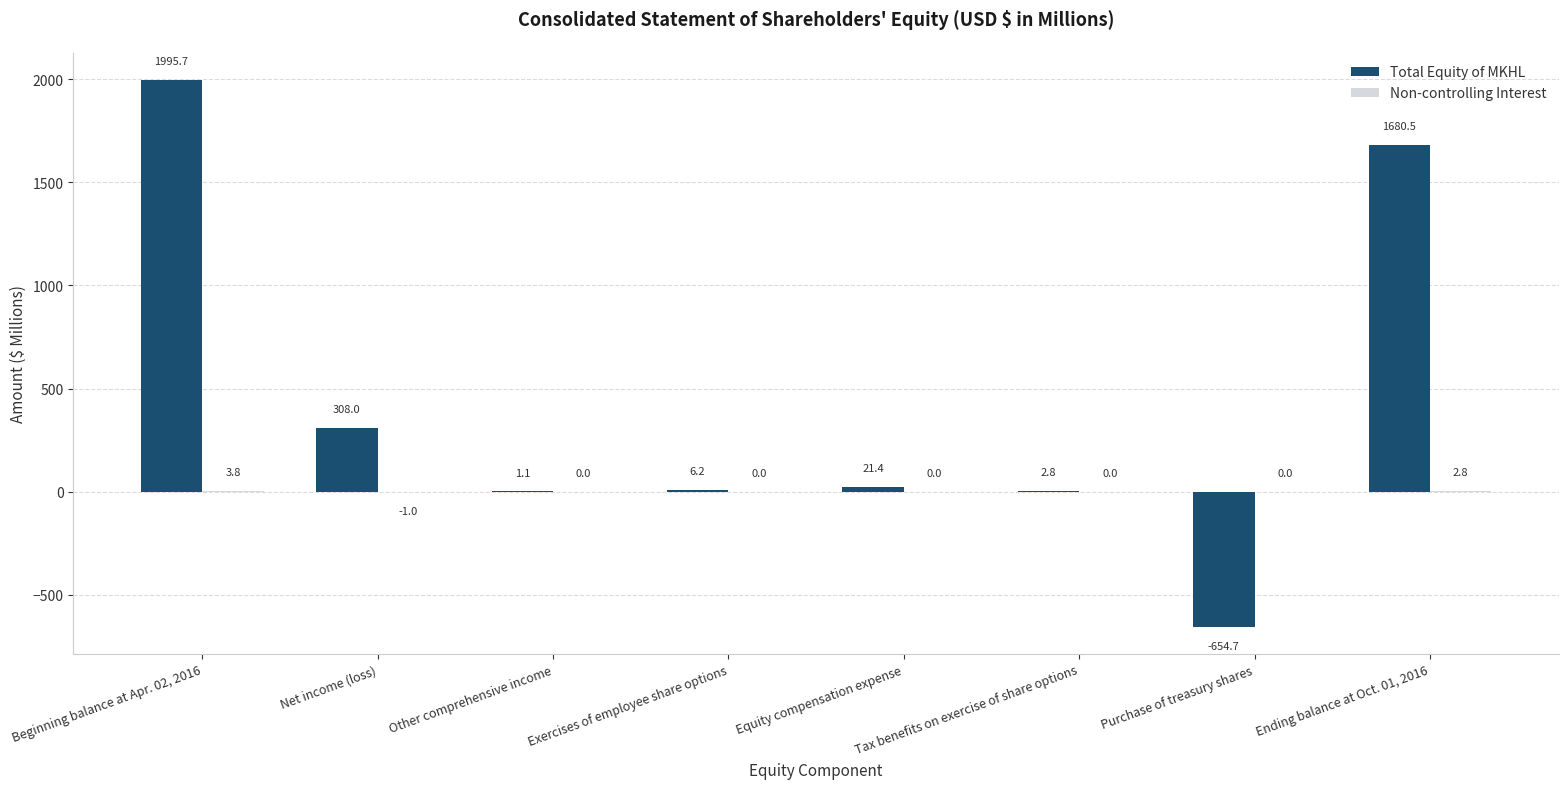

At which category does the chart reach its peak across all series?

Beginning balance at Apr. 02, 2016